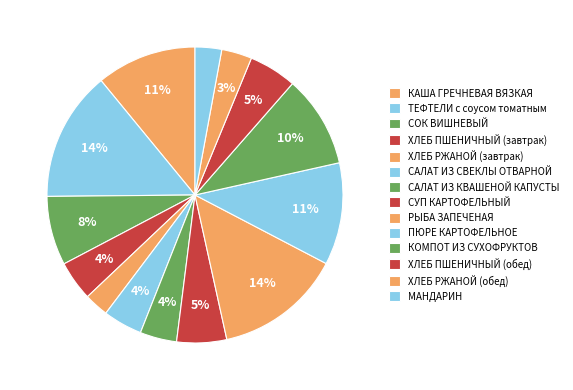

Count the number of slices in the pie.

14